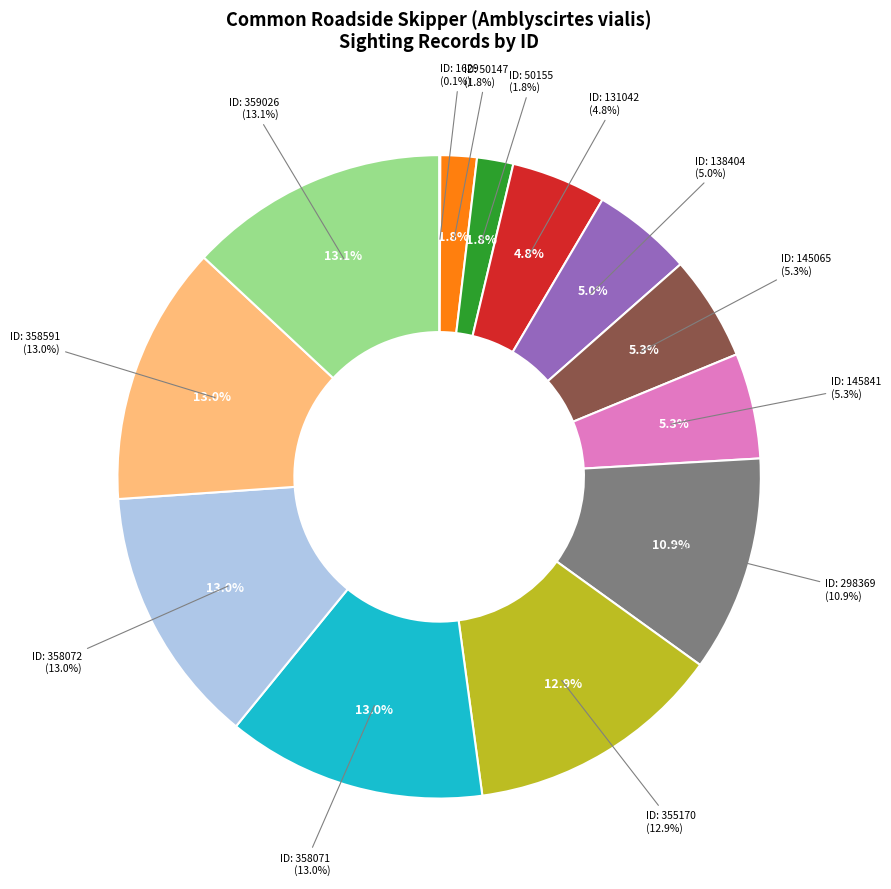

Which category has the biggest portion of the pie?

359026